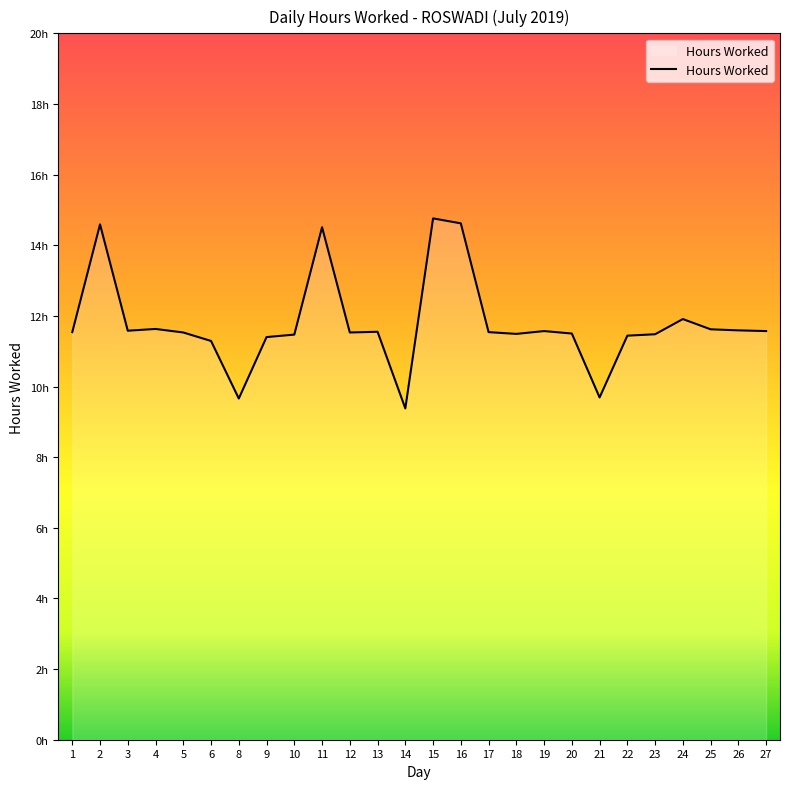

At which category does the chart reach its minimum across all series?

14